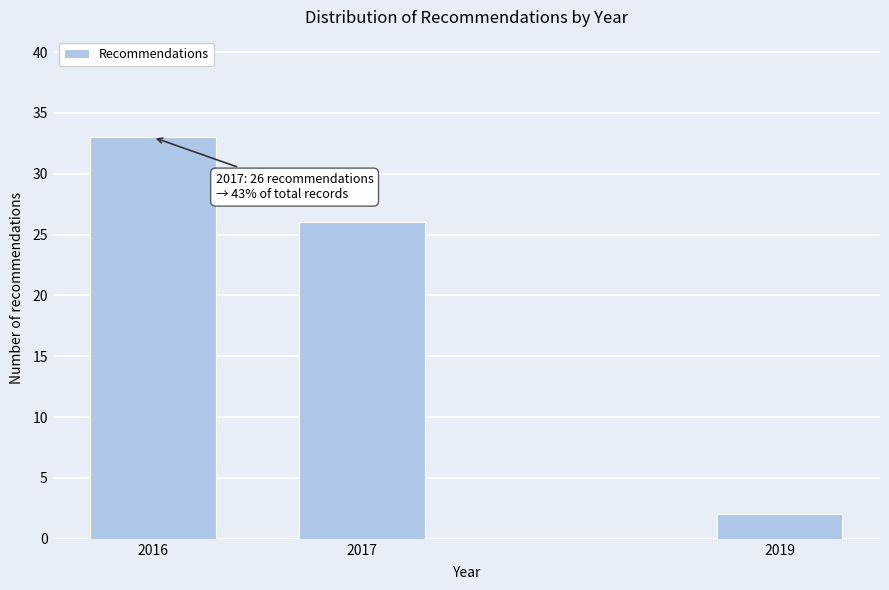

Reading right to left, what are all the values shown in this chart?

2019=2	2017=26	2016=33